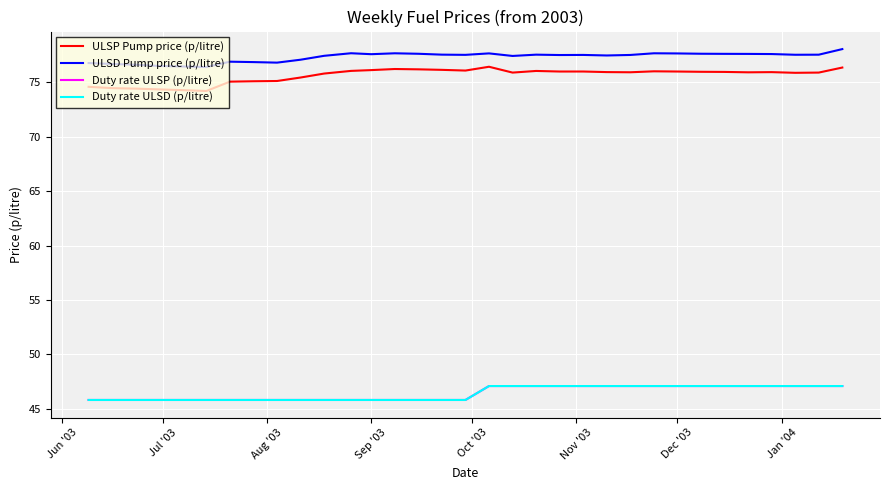

What is the minimum value for ULSD Pump price (p/litre)?

76.4